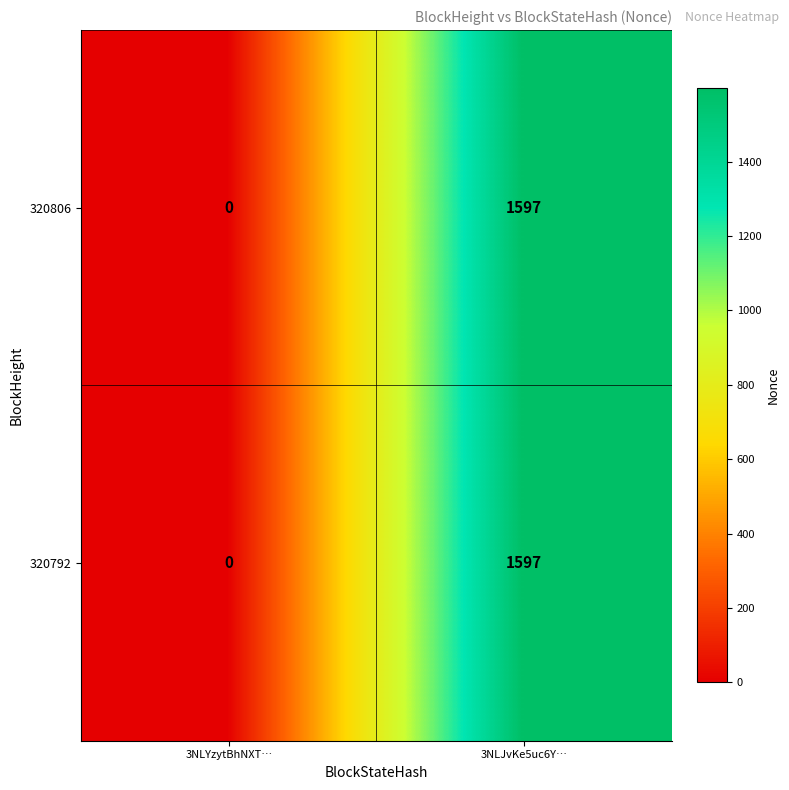

At which category is the sum across all series the highest?

3NLJvKe5uc6Y…